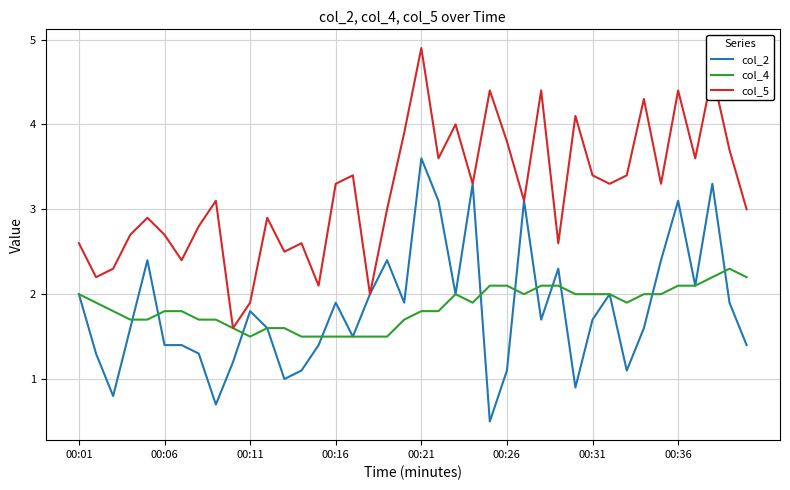

Which series has the largest range (max minus min)?

col_5